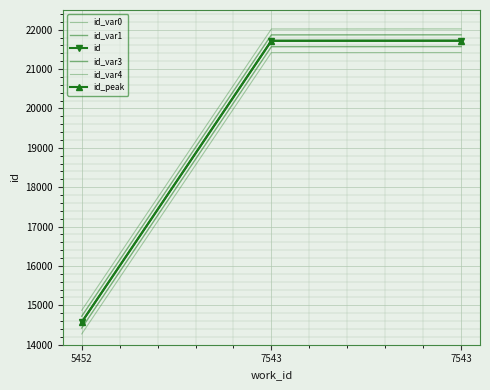

List the series in order of their peak value, lowest first.

id_var0, id_var1, id, id_peak, id_var3, id_var4